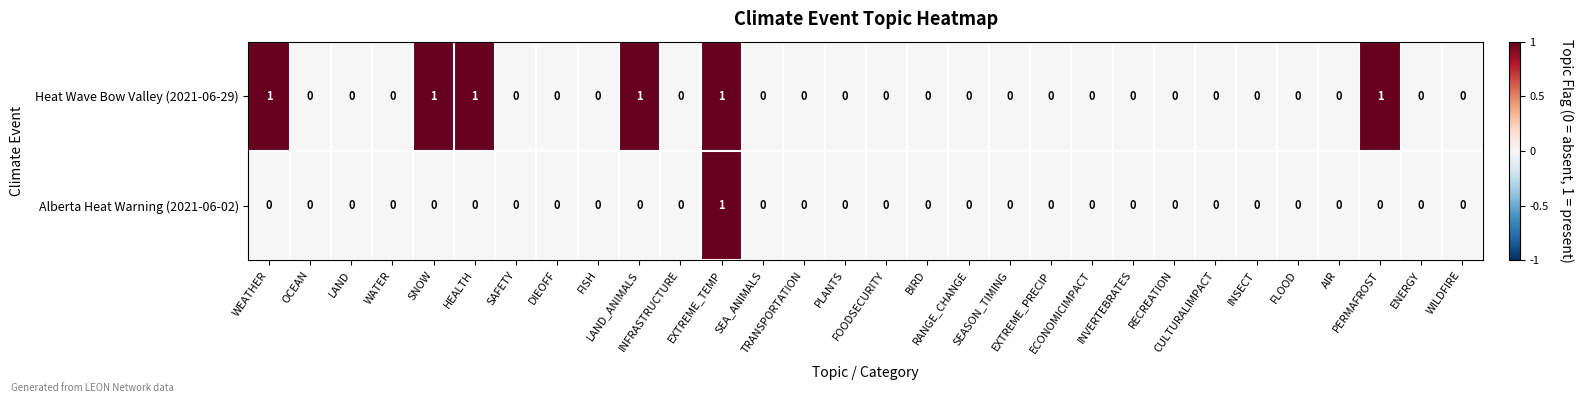

At which category is the sum across all series the highest?

EXTREME_TEMP